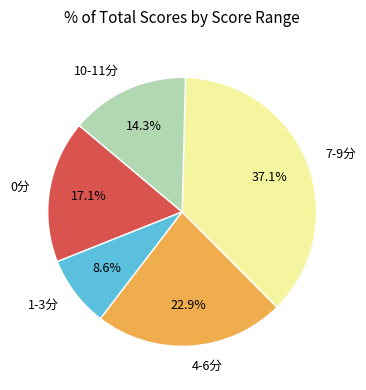

What portion of the pie excludes 10-11分?

85.7%